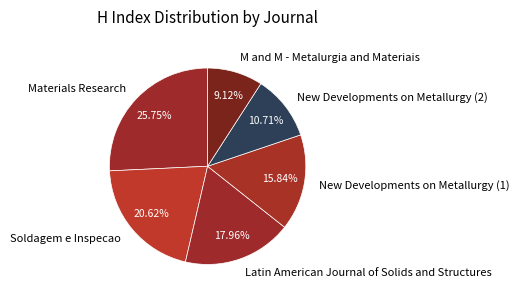

To the nearest percent, what is the average slice percentage?

17%